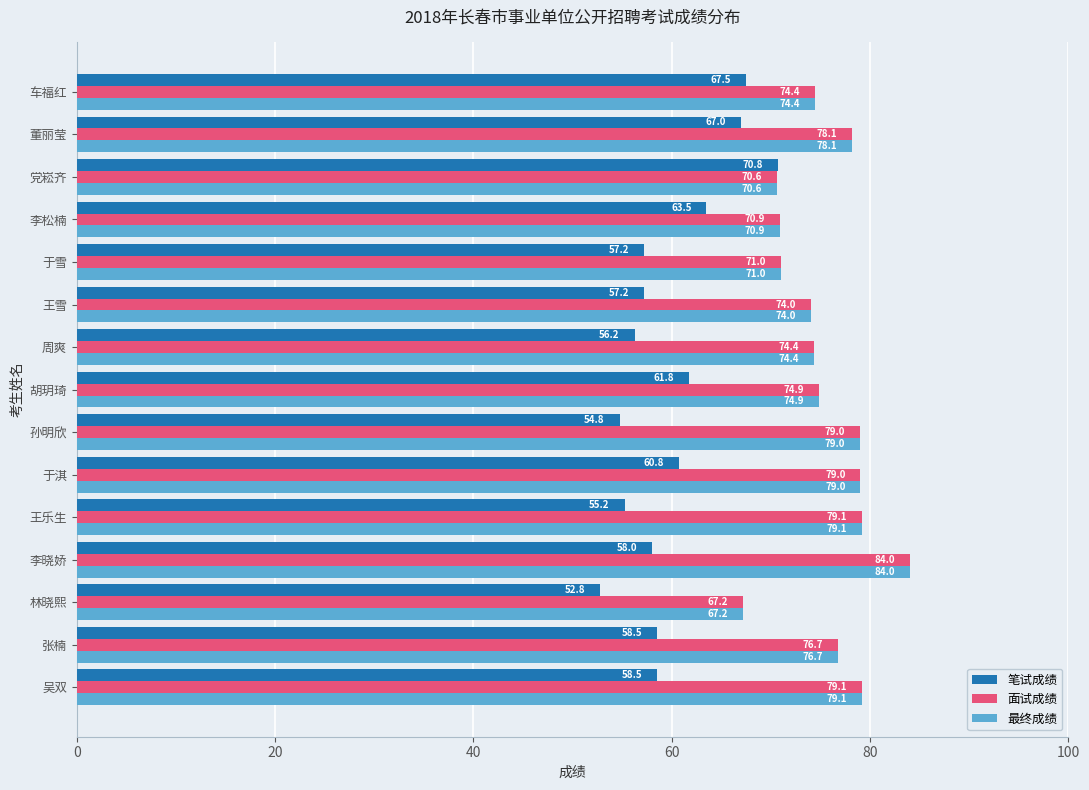

At how many categories does at least one series exceed 53?

15